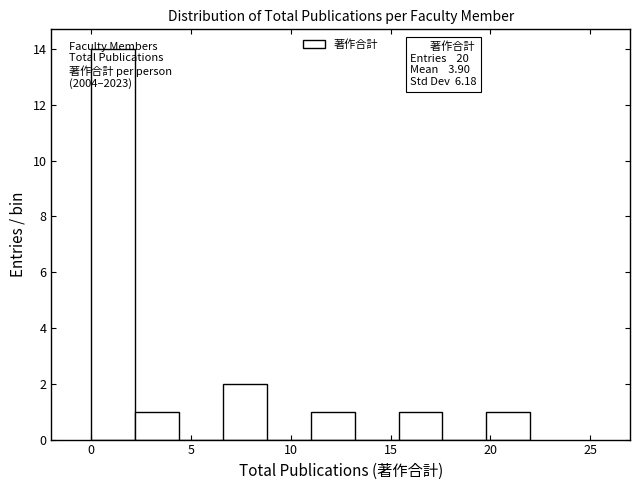

Which range on the x-axis has the tallest bar?

0.0 to 2.2